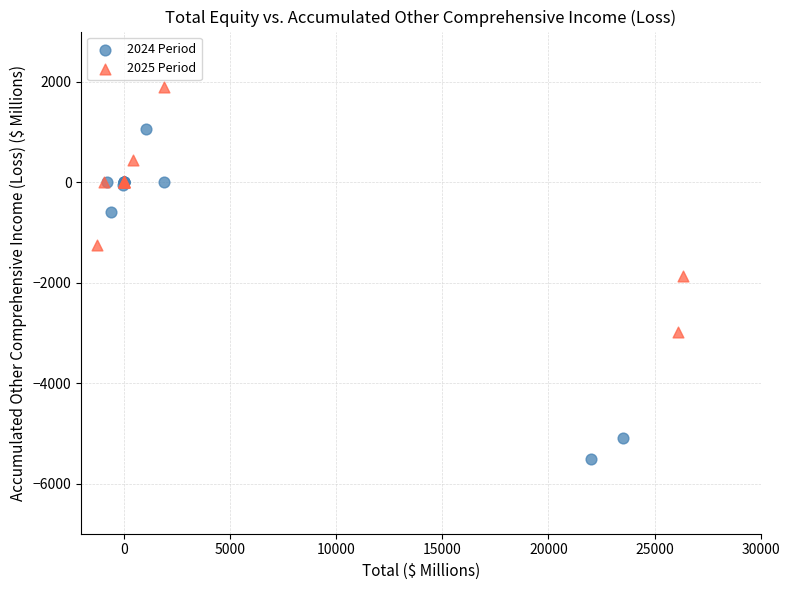

Which series has the widest spread of Y values?

2024 Period